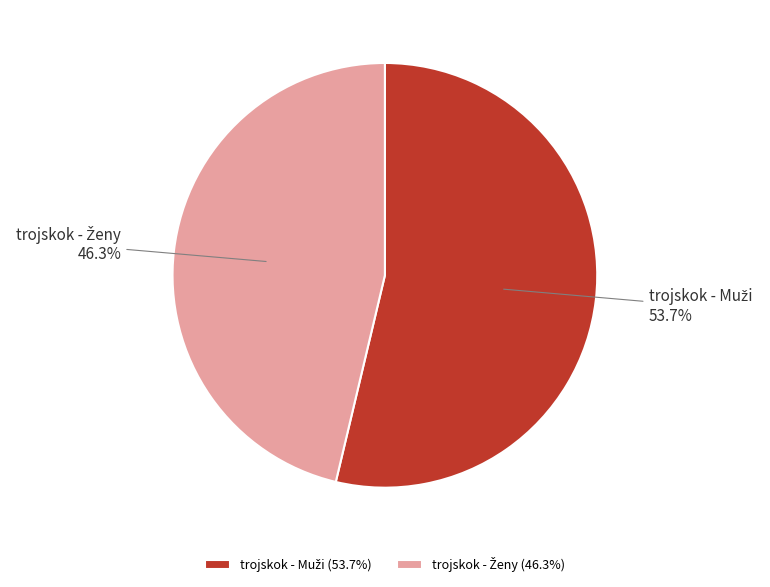

Does any single category account for the majority?

Yes